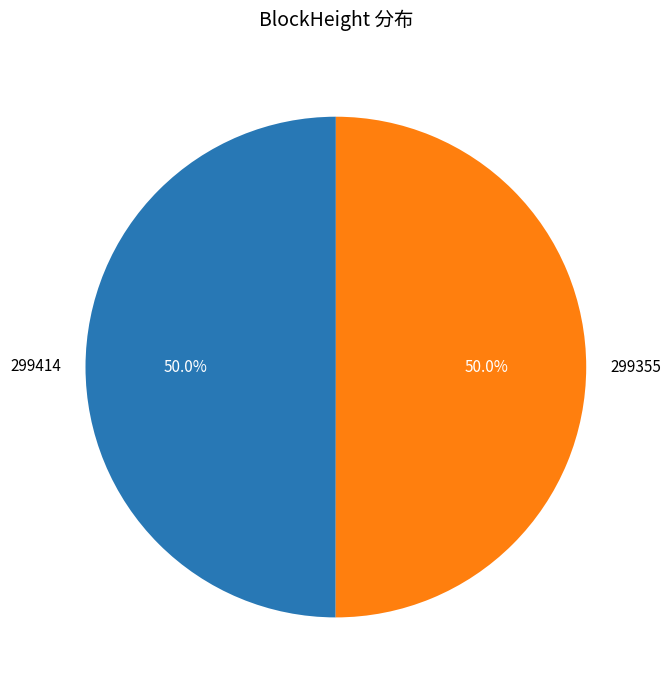

Count the number of slices in the pie.

2